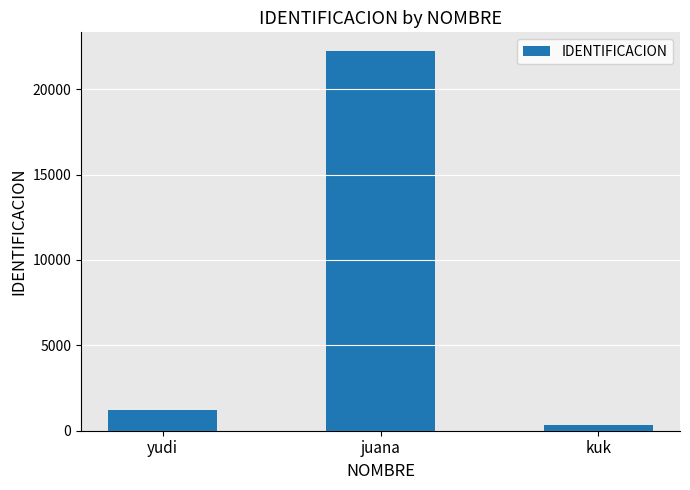

How many bars are there in total?

3